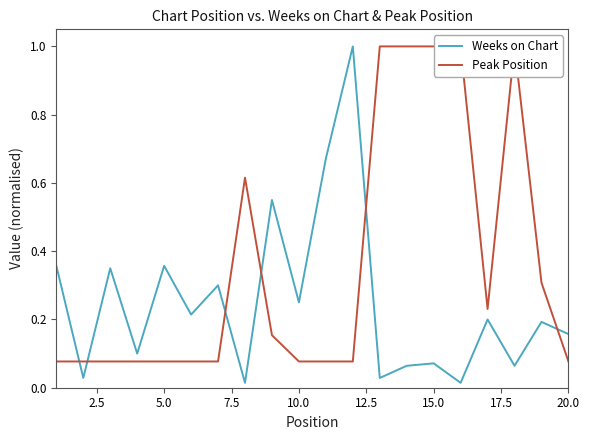

What is the maximum value for Weeks on Chart?

1.0